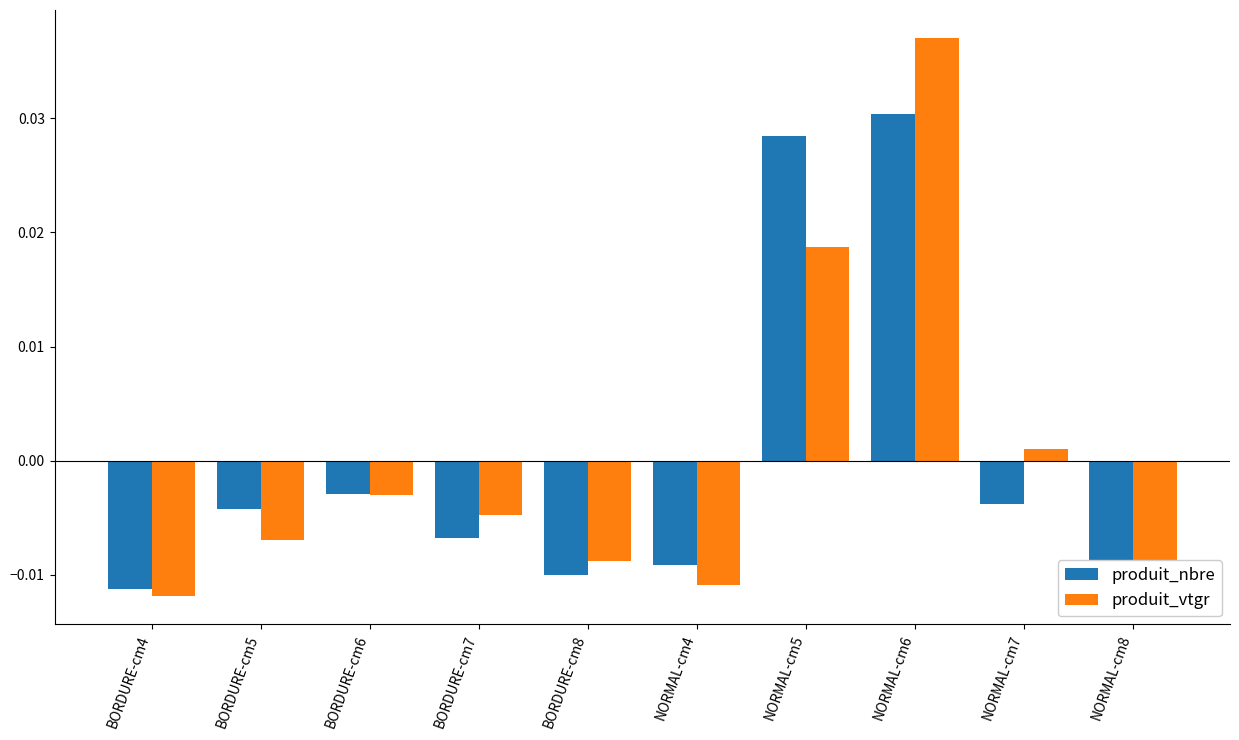

At which category does the chart reach its peak across all series?

NORMAL-cm6